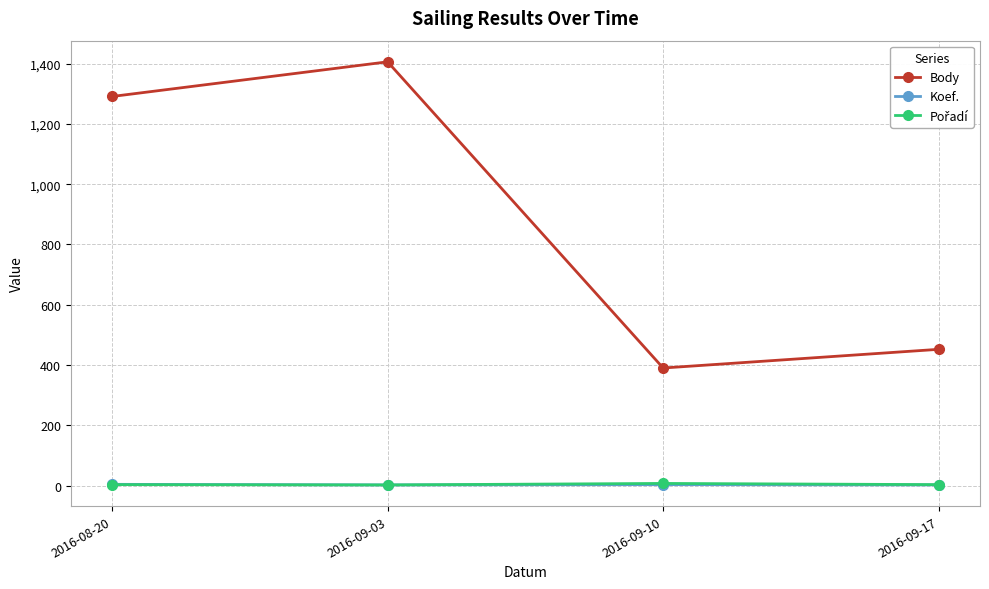

In Body, how many points are lower than both neighbors (excluding endpoints)?

1